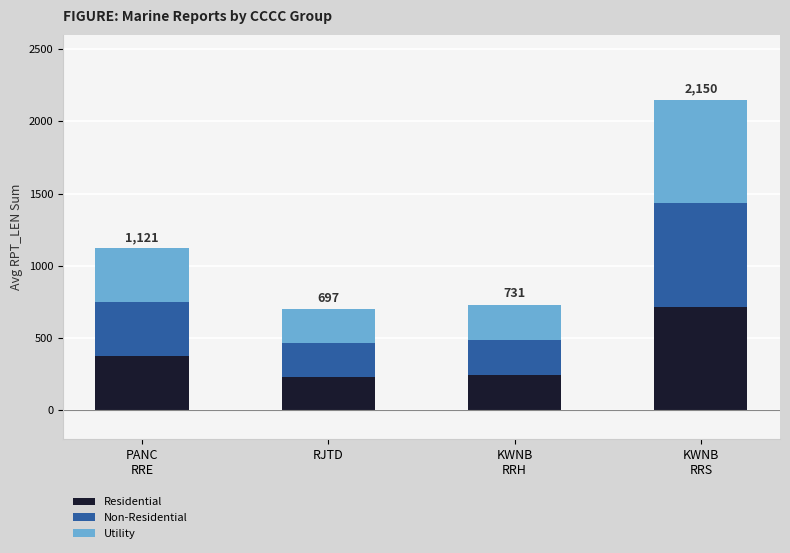

What is the minimum value for Residential?

232